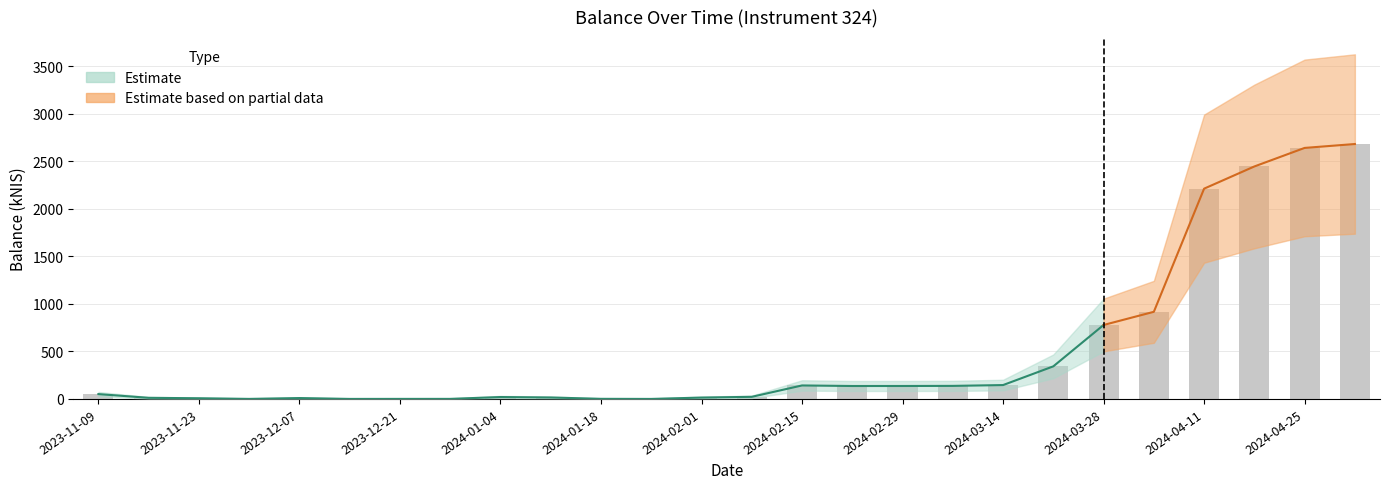

What is the label of the 22nd bar from the right?

2023-12-07